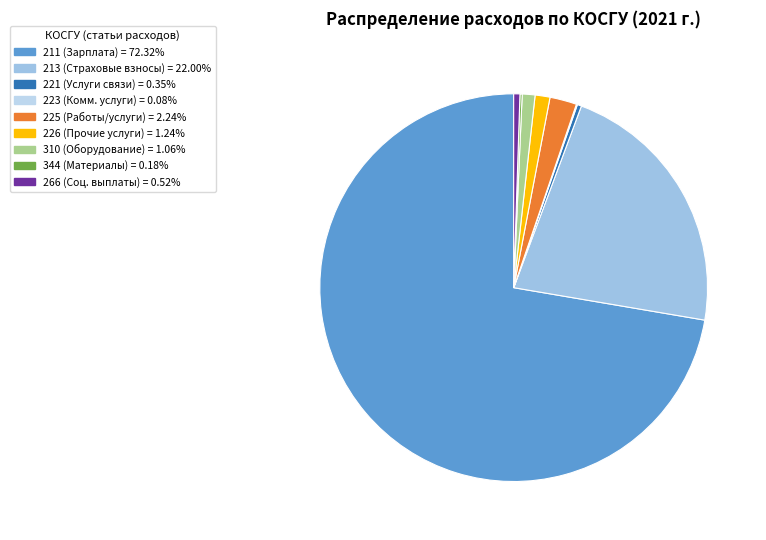

Does 211 represent more than half of the total?

Yes